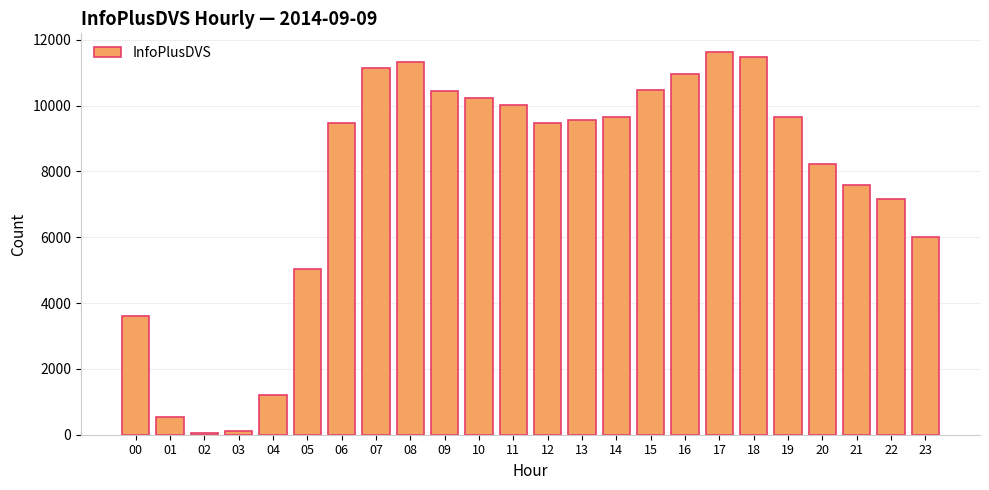

The value at 00 is 5297. True or false?

False